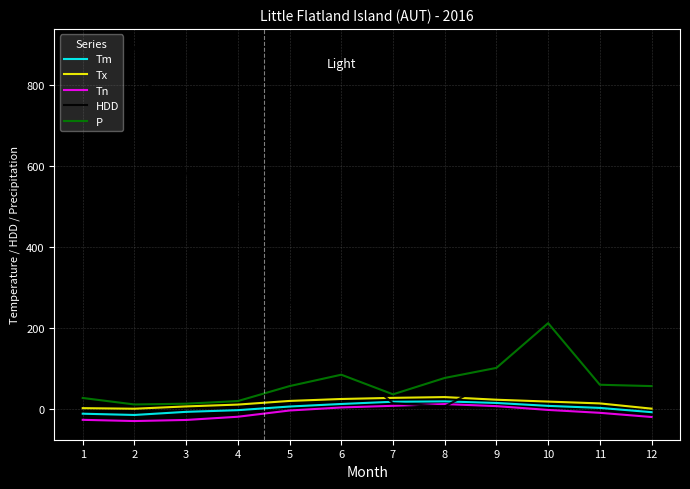

What is the sum of the Tn values at 1 and 4?

-44.2